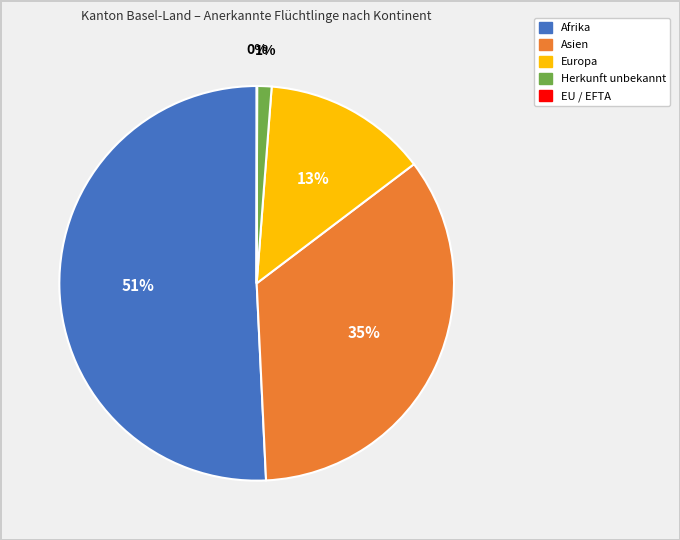

Does Afrika account for over 50% of the chart?

Yes